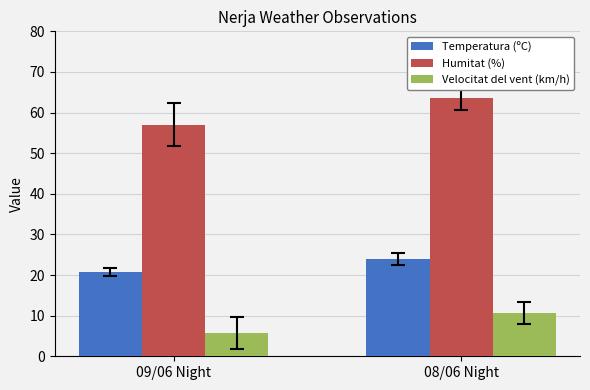

How many bars are there in each group?

3